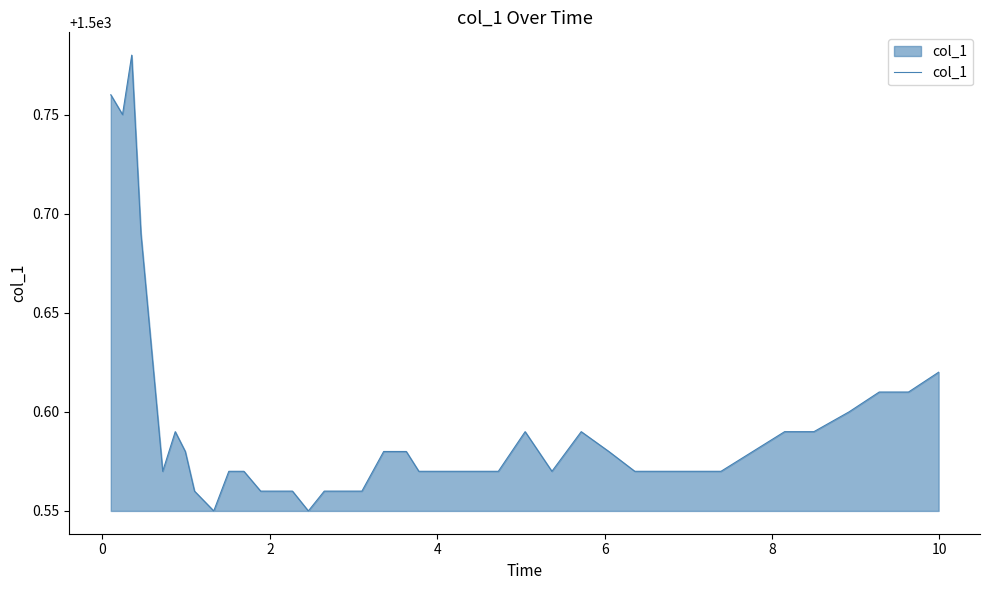

What is the value of the 21st point from the left?

1500.6